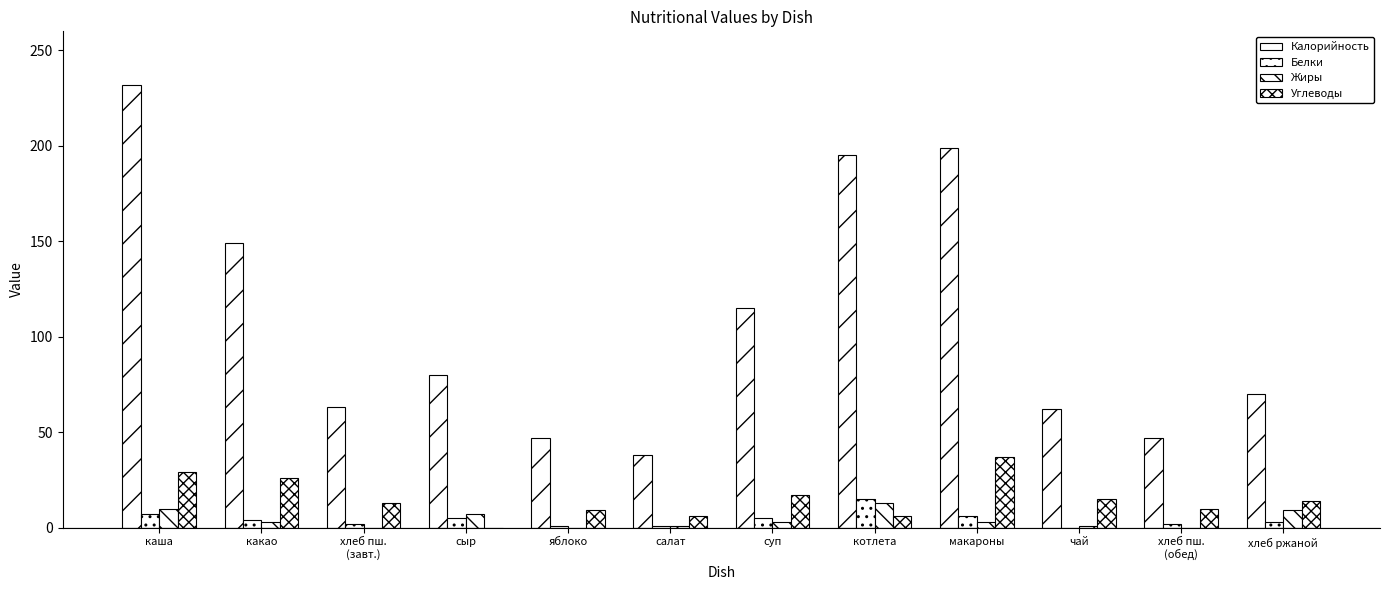

Are the bars horizontal?

No